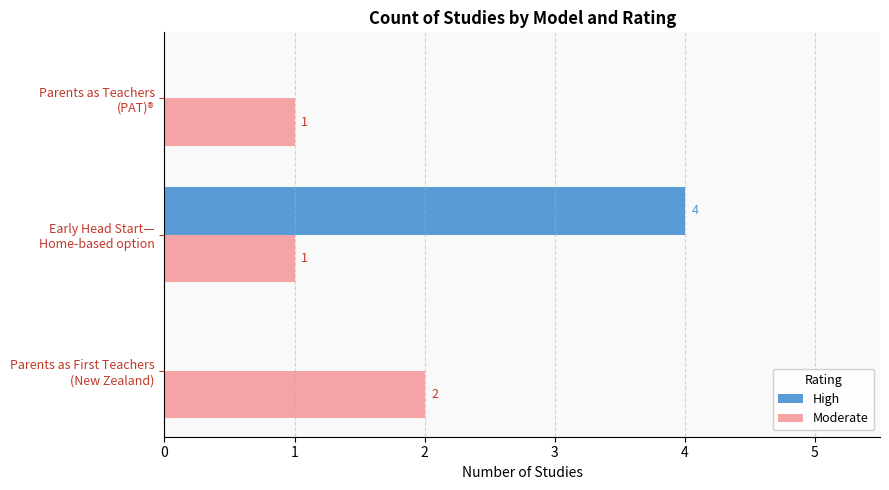

What is the sum of all High values?

4